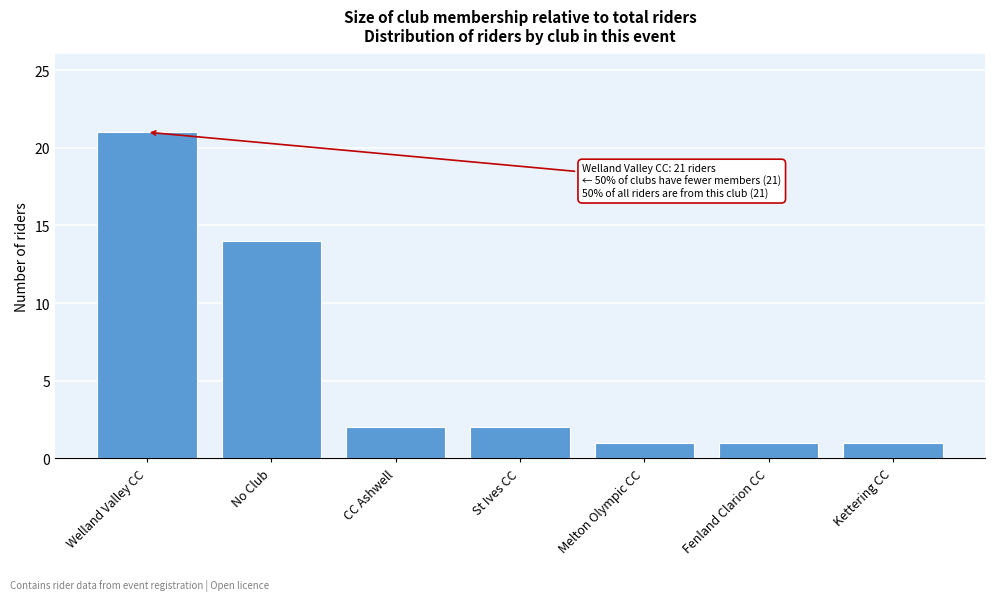

Reading left to right, transcribe all the data shown in this chart.

21	14	2	2	1	1	1